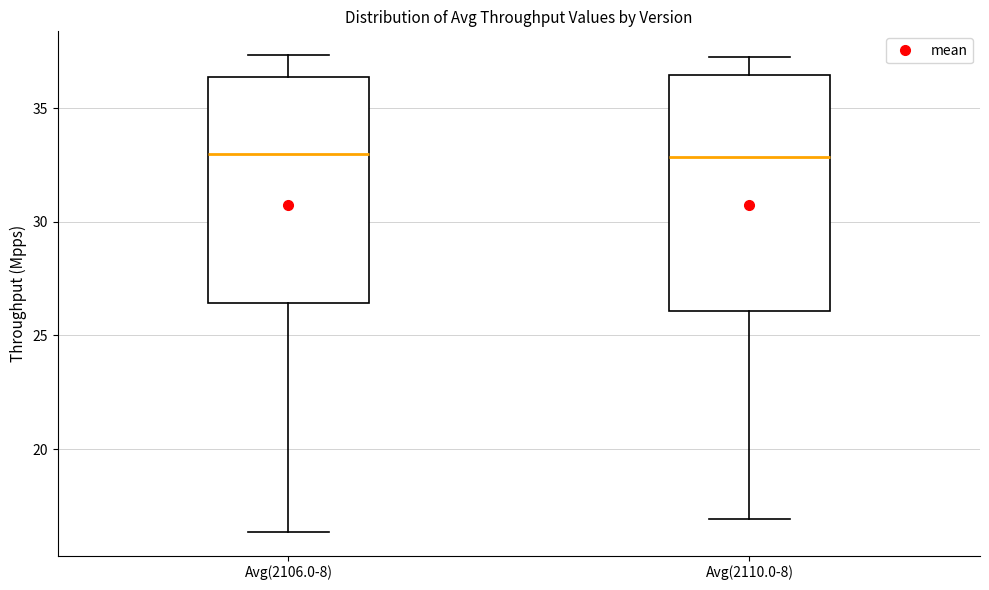

Where does the median line of the box for Avg(2110.0-8) sit on the y-axis? The values are not printed on the chart, so give them approximately, as read against the axis.

33.0